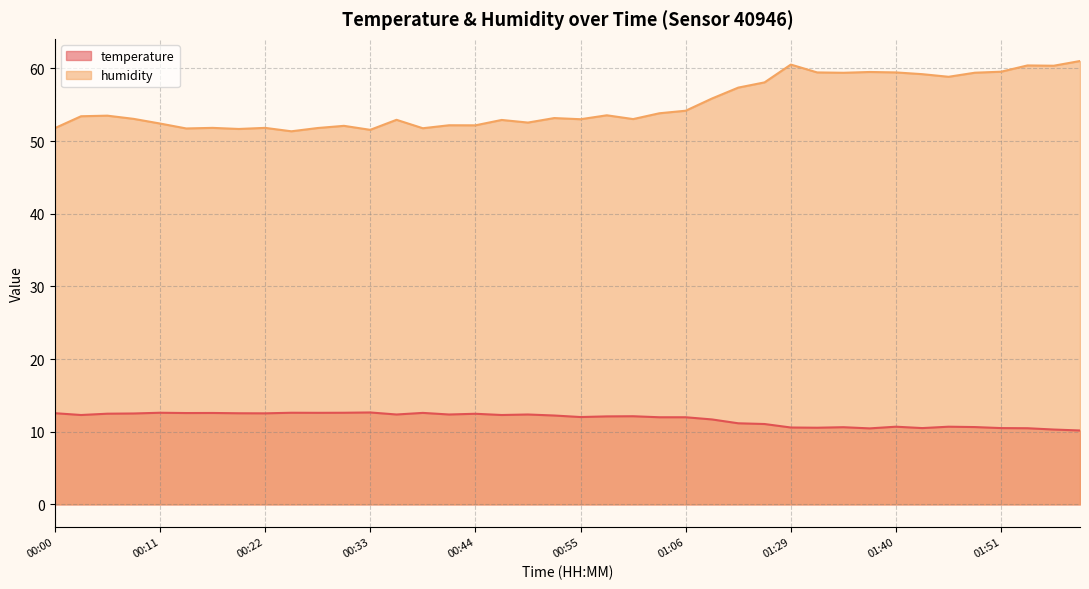

What are all the series names shown in the legend?

temperature, humidity